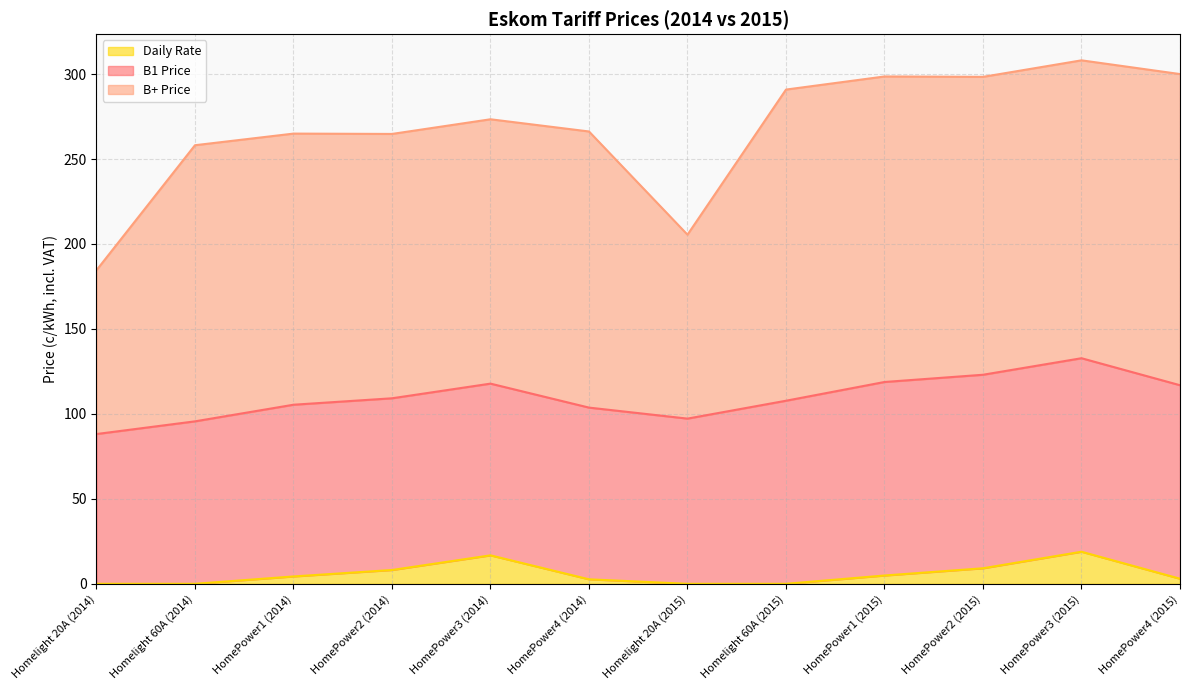

At which category does B+ Price reach its first local valley?

Homelight 20A (2015)